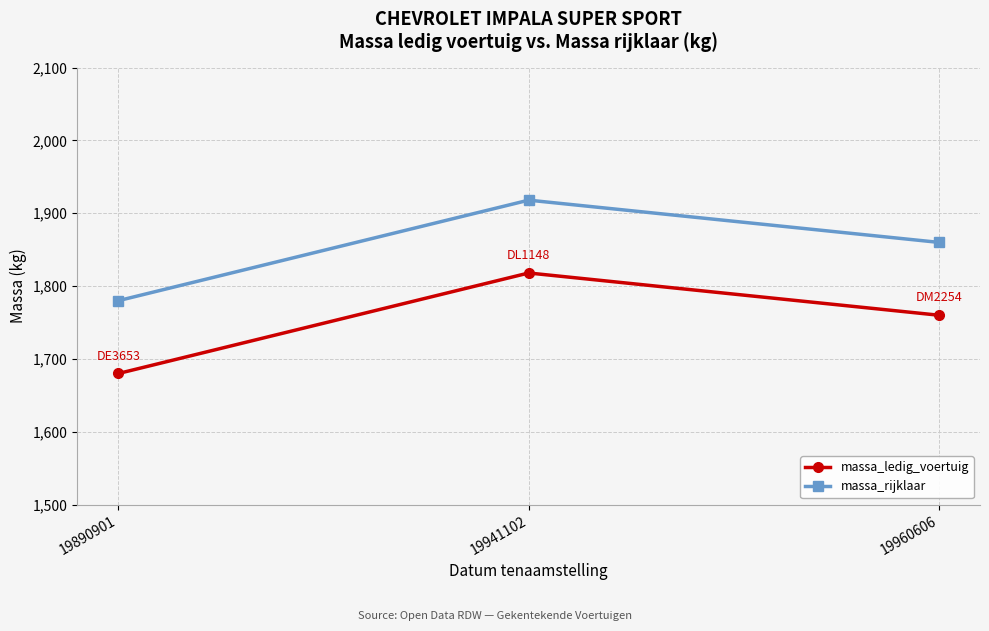

What is the difference between the highest and lowest values at 19890901?

100